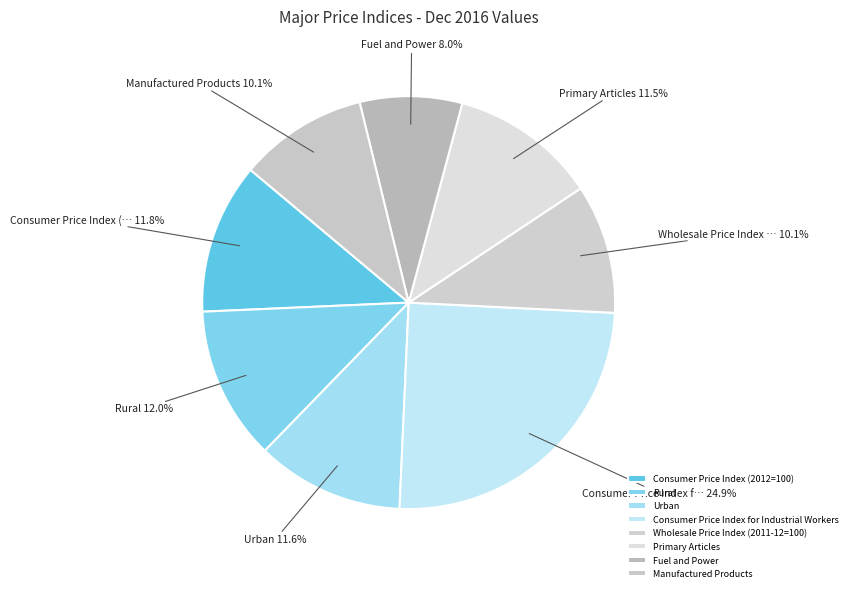

What percentage do Rural and Fuel and Power together represent?

20.0%